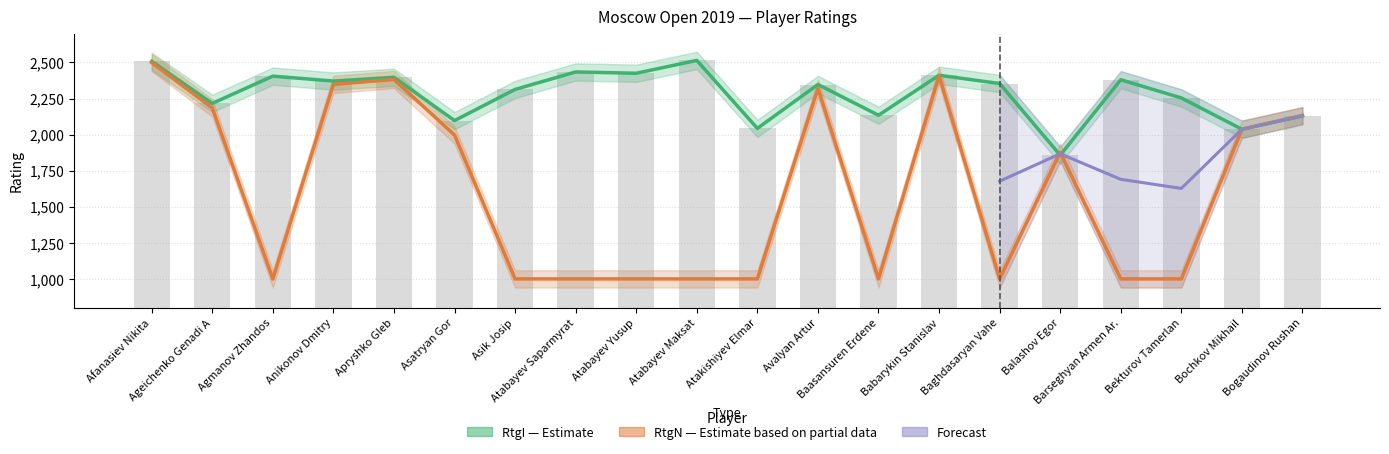

What is the total value across all series at Bekturov Tamerlan?

3254